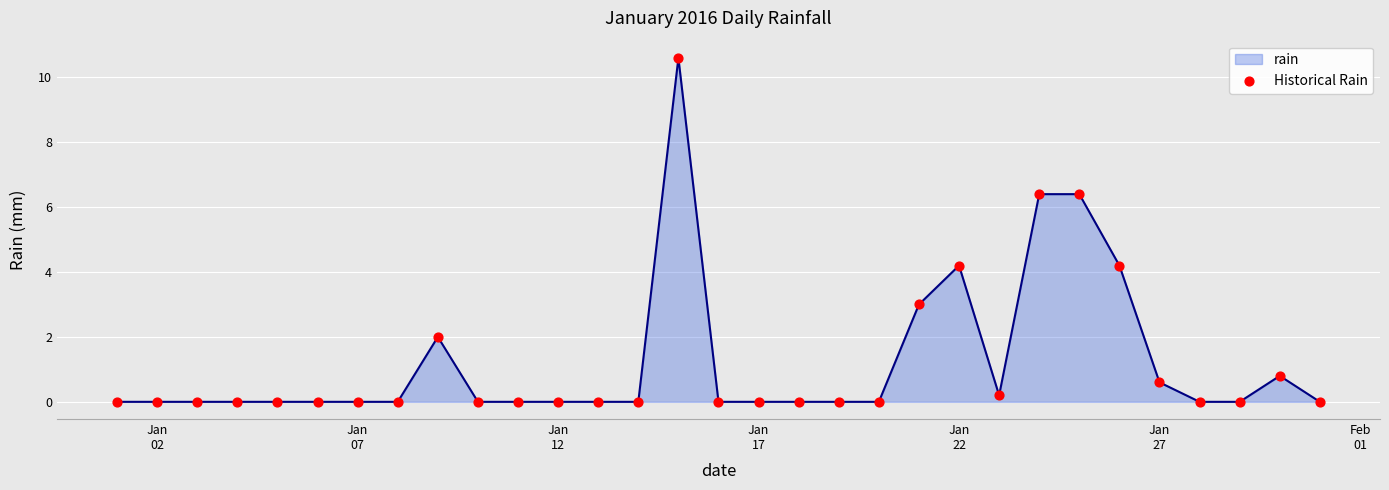

What is the maximum value shown in the chart?

10.6